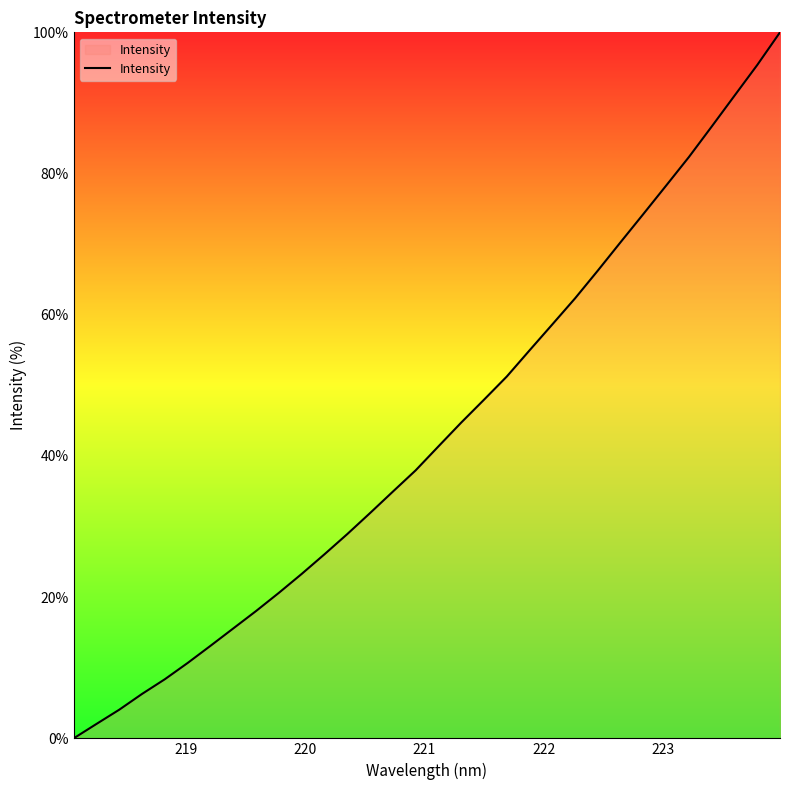

What is the average value?

43.4